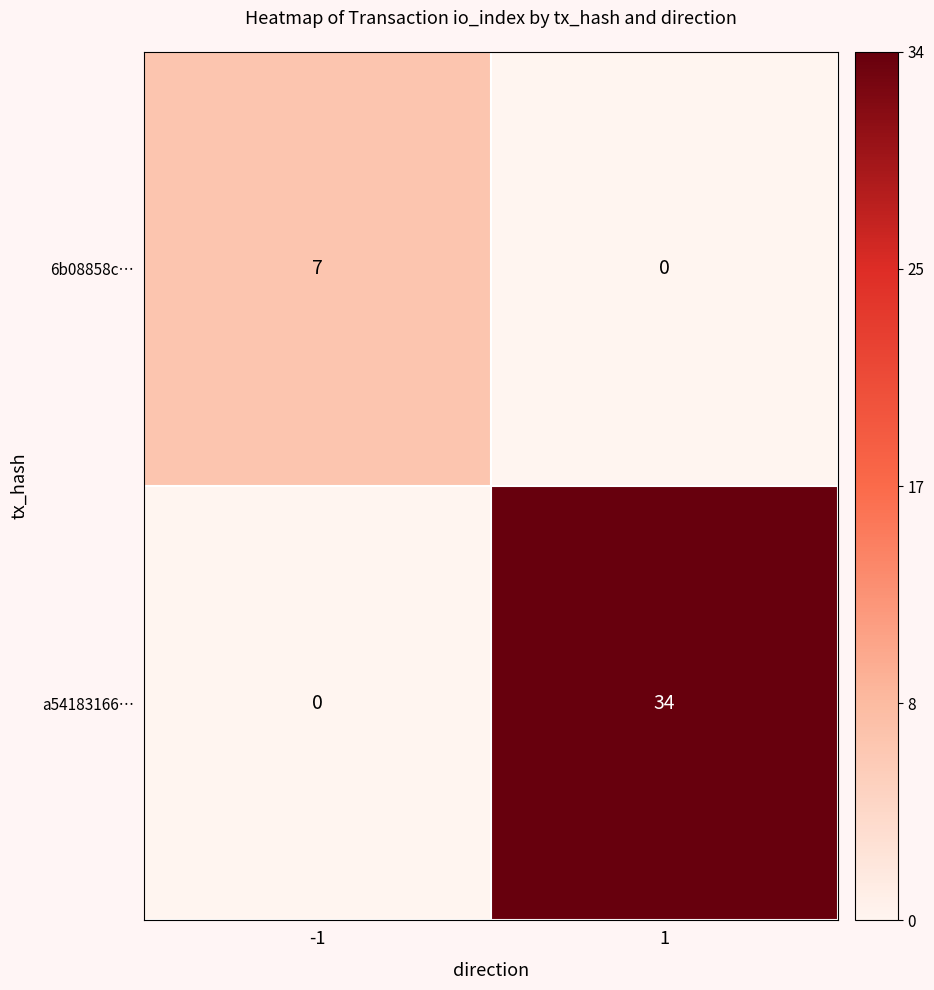

Which series has the largest range (max minus min)?

a54183166…